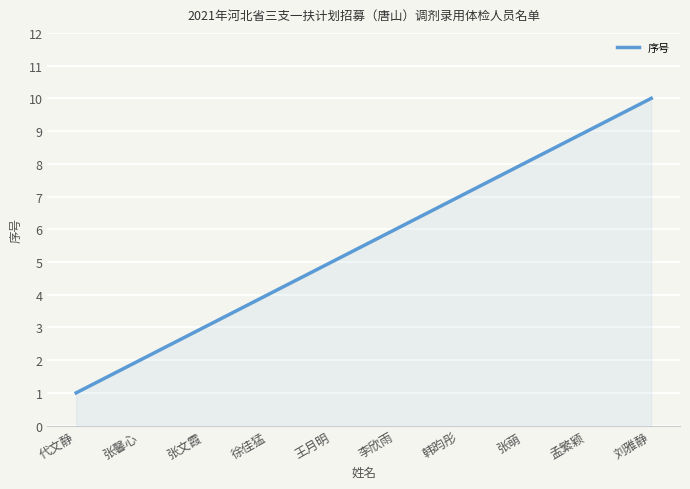

What value does the data have at 王月明?

5